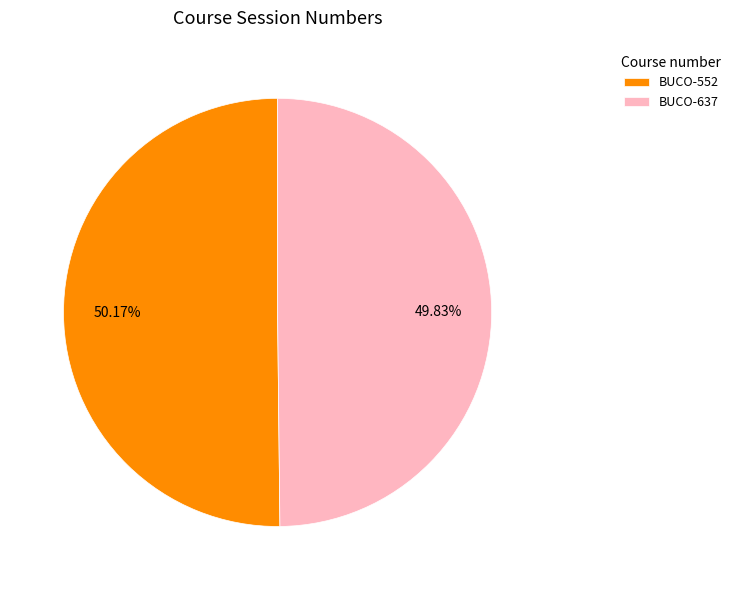

Approximately how many times larger is the value at BUCO-637 compared to BUCO-552?

1.0